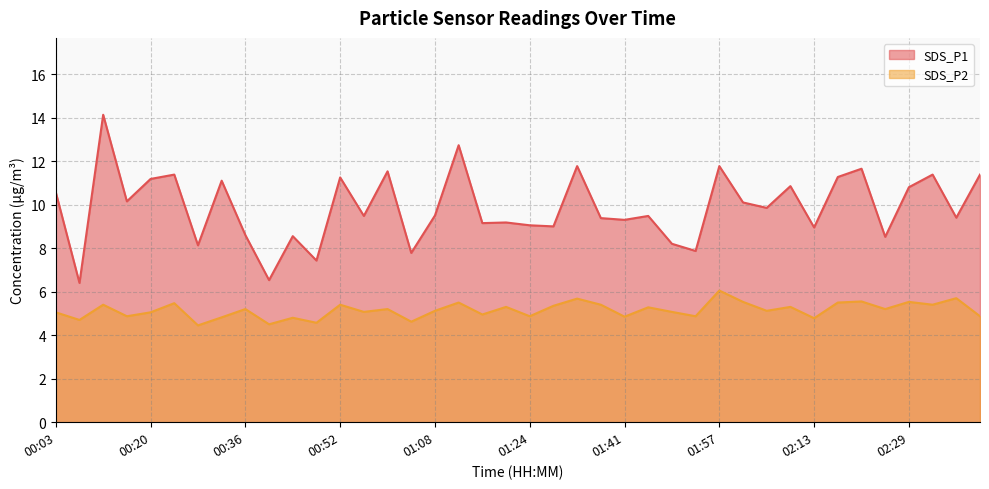

At which category is the sum across all series the highest?

00:11